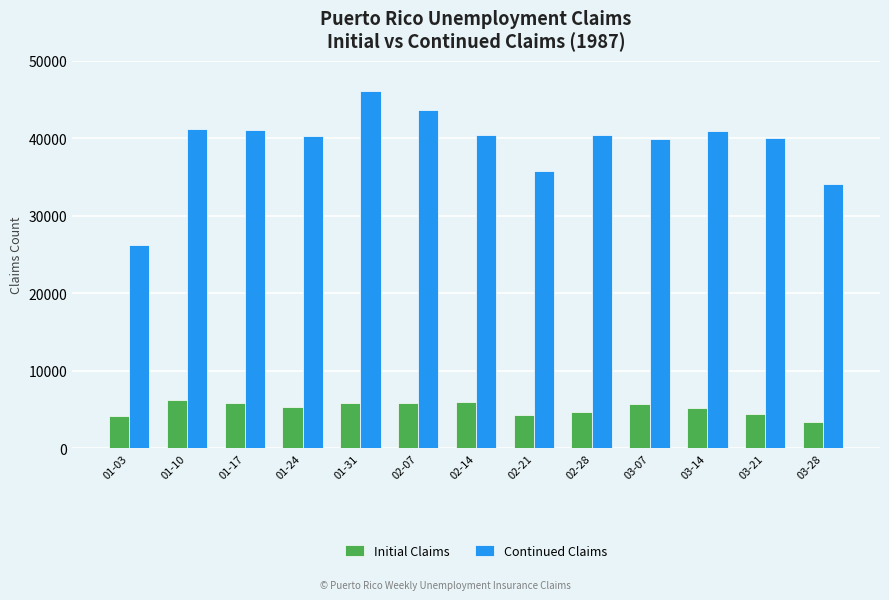

What is the label of the 4th bar from the right?

03-07